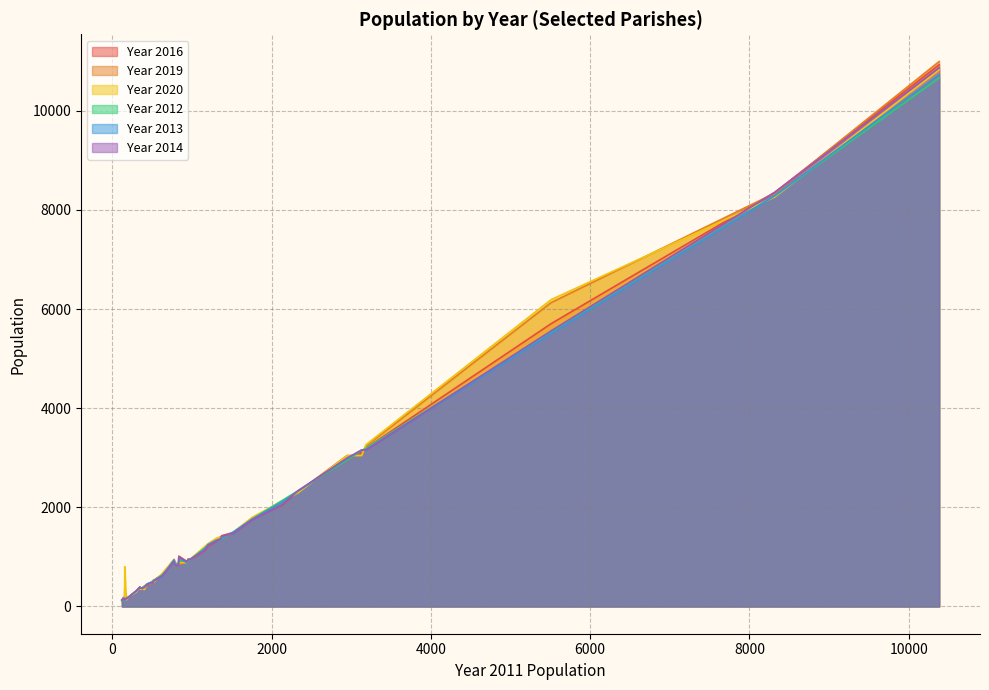

How many distinct data groups are displayed?

6